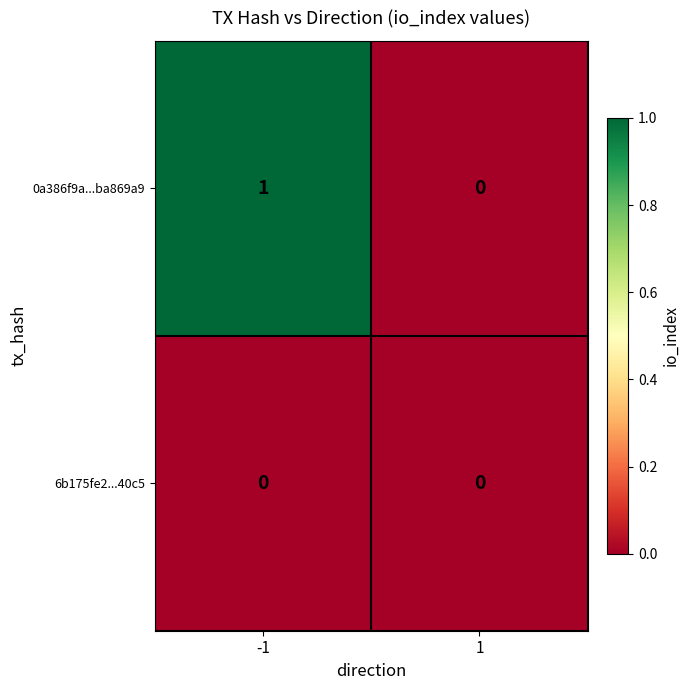

Is it true that 6b175fe2...40c5 equals 0 at -1?

True